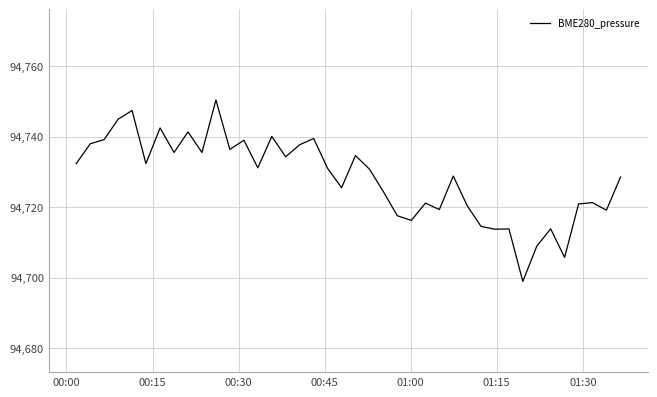

What is the difference between the maximum and minimum values?

51.5